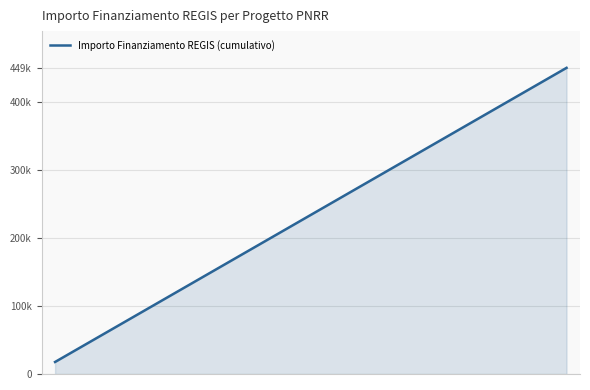

Rank the categories by value from highest to lowest.

19, 18, 17, 16, 15, 14, 13, 12, 11, 10, 9, 8, 7, 6, 5, 4, 3, 2, 1, 0